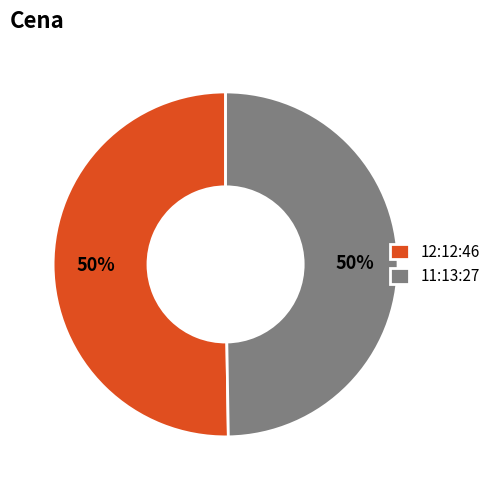

The 12:12:46 slice represents 35% of the pie. True or false?

False